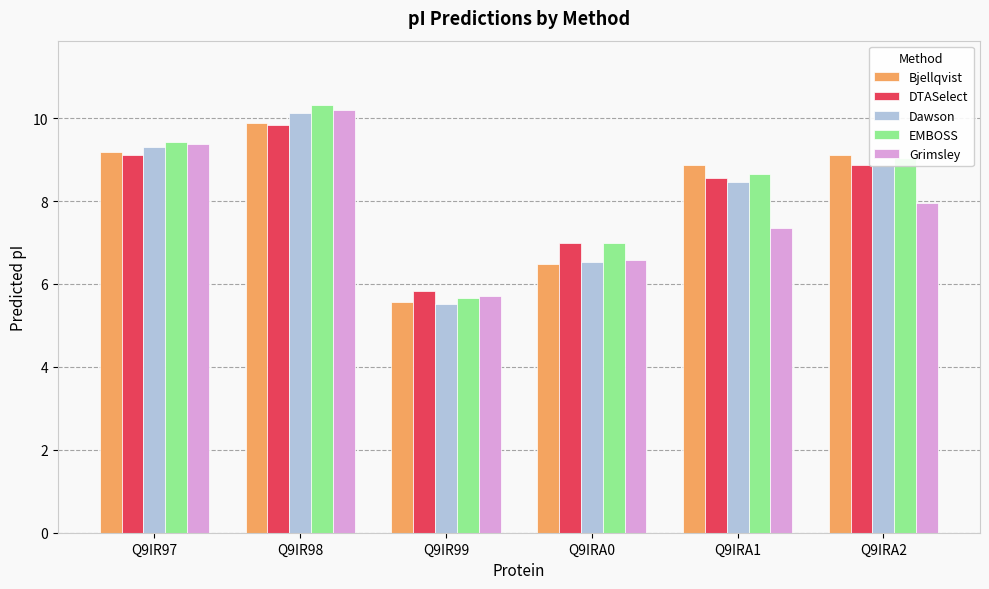

What is the difference between the highest and lowest values at Q9IR97?

0.3